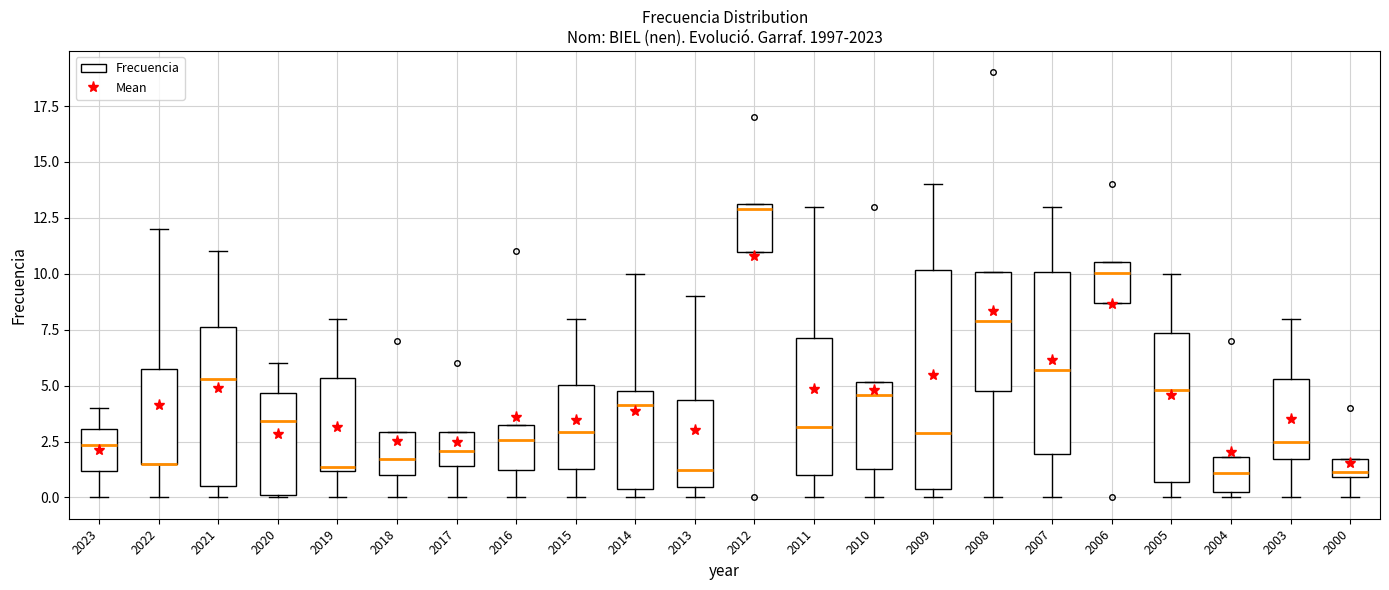

Reading left to right, transcribe this box plot: for each box, give where its median line is, the range the box spans, and where its two whiskers end, as read against the y-axis. The values are not printed on the chart, so give them approximately, as read against the axis.

2023: median 2.5, box 1.0 to 3.0, whiskers 0.0 to 4.0
2022: median 1.5 (drawn on the box's lower edge), box 1.5 to 5.5, whiskers 0.0 to 12.0
2021: median 5.5, box 0.5 to 7.5, whiskers 0.0 to 11.0
2020: median 3.5, box 0.0 to 4.5, whiskers 0.0 to 6.0
2019: median 1.5, box 1.0 to 5.5, whiskers 0.0 to 8.0
2018: median 1.5, box 1.0 to 3.0, whiskers 0.0 to 3.0
2017: median 2.0, box 1.5 to 3.0, whiskers 0.0 to 3.0
2016: median 2.5, box 1.0 to 3.0, whiskers 0.0 to 3.0
2015: median 3.0, box 1.5 to 5.0, whiskers 0.0 to 8.0
2014: median 4.0, box 0.5 to 4.5, whiskers 0.0 to 10.0
2013: median 1.0, box 0.5 to 4.5, whiskers 0.0 to 9.0
2012: median 13.0 (just below the box's upper edge), box 11.0 to 13.0, whiskers 11.0 to 13.0
2011: median 3.0, box 1.0 to 7.0, whiskers 0.0 to 13.0
2010: median 4.5, box 1.5 to 5.0, whiskers 0.0 to 5.0
2009: median 3.0, box 0.5 to 10.0, whiskers 0.0 to 14.0
2008: median 8.0, box 4.5 to 10.0, whiskers 0.0 to 10.0
2007: median 5.5, box 2.0 to 10.0, whiskers 0.0 to 13.0
2006: median 10.0, box 8.5 to 10.5, whiskers 8.5 to 10.5
2005: median 5.0, box 0.5 to 7.5, whiskers 0.0 to 10.0
2004: median 1.0, box 0.5 to 2.0, whiskers 0.0 to 2.0
2003: median 2.5, box 1.5 to 5.5, whiskers 0.0 to 8.0
2000: median 1.0 (just above the box's lower edge), box 1.0 to 1.5, whiskers 0.0 to 1.5